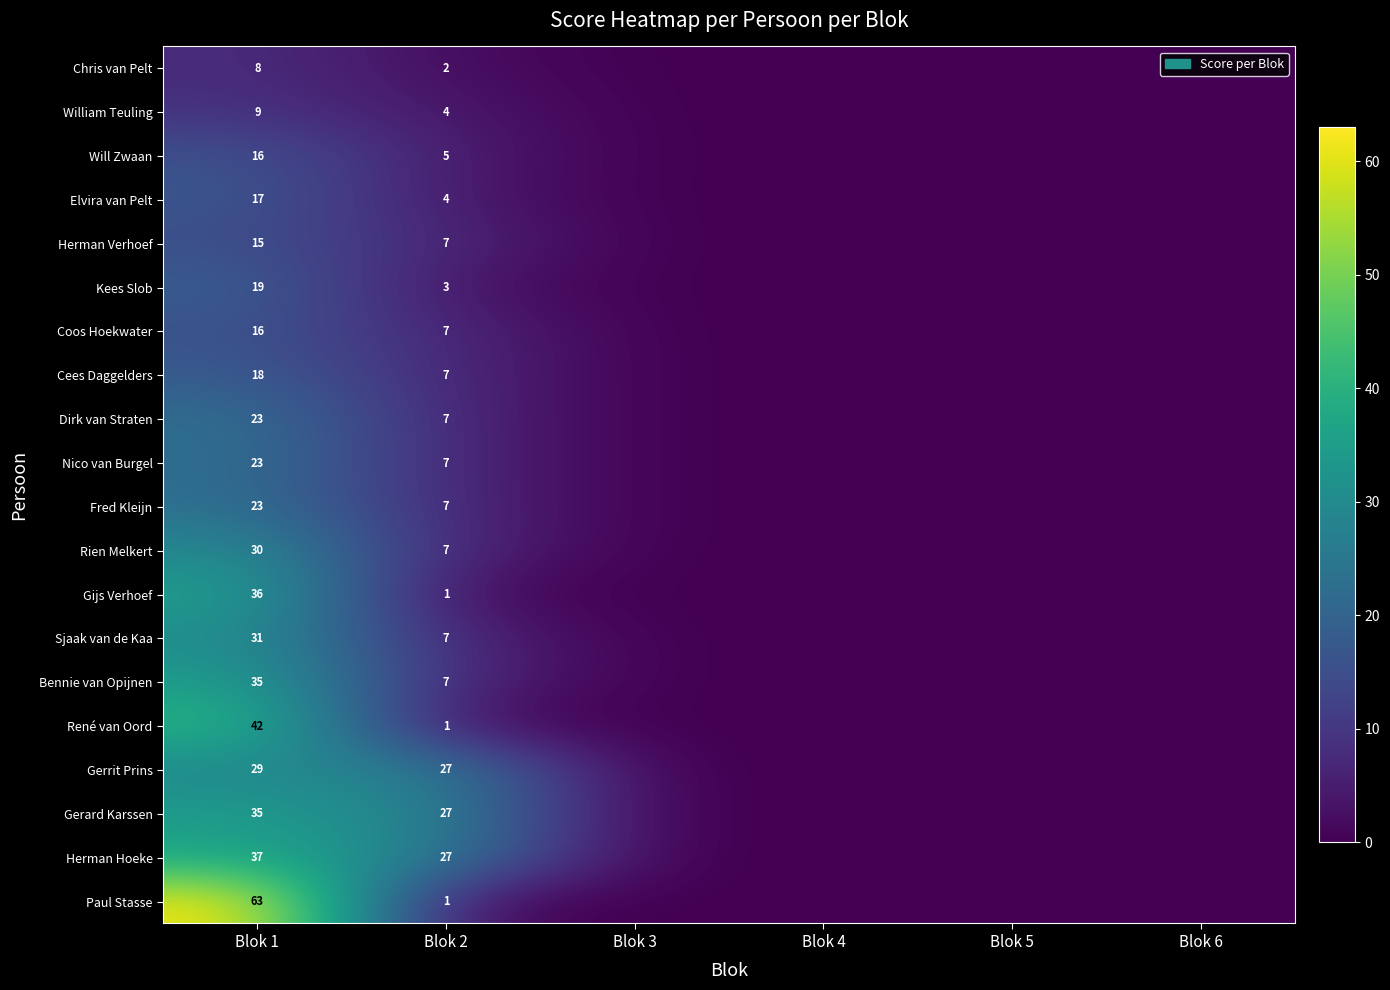

What is the spread (max minus min) of values at Blok 1?

55